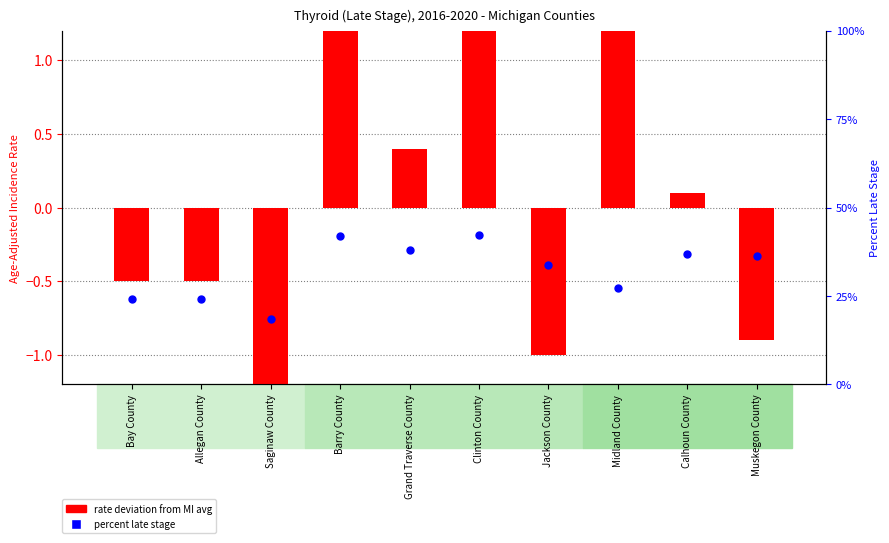

Which series reaches the minimum Y coordinate?

rate deviation from MI avg